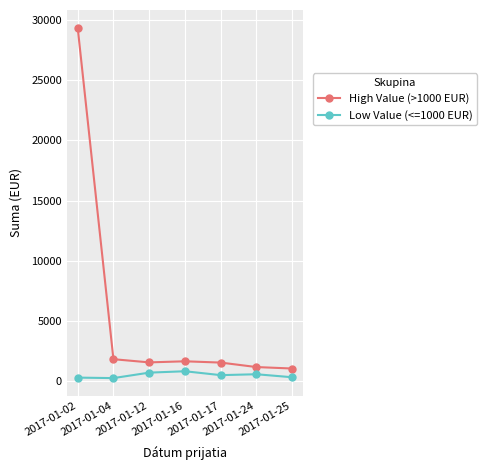

How many data points in High Value (>1000 EUR) are above 1536?

4